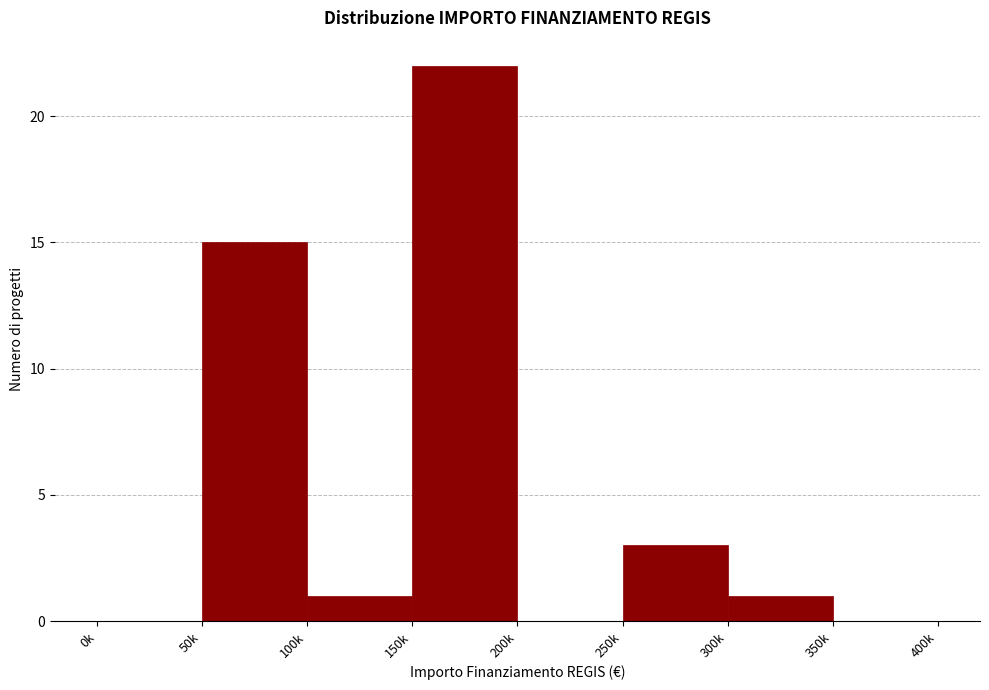

Reading left to right, what are all the values shown in this chart?

0k=0	50k=15	100k=1	150k=22	200k=0	250k=3	300k=1	350k=0